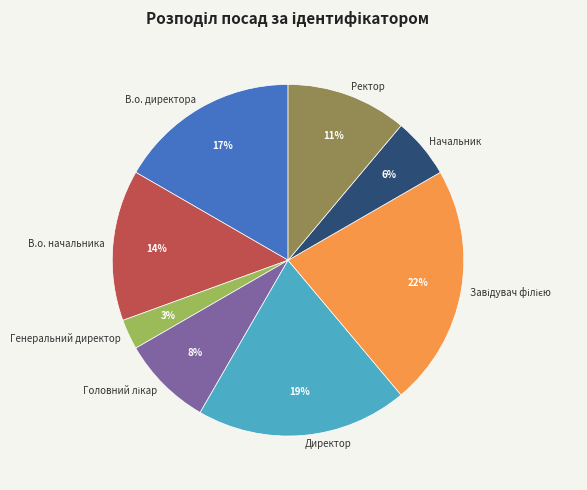

Is В.о. директора the majority of the pie?

No